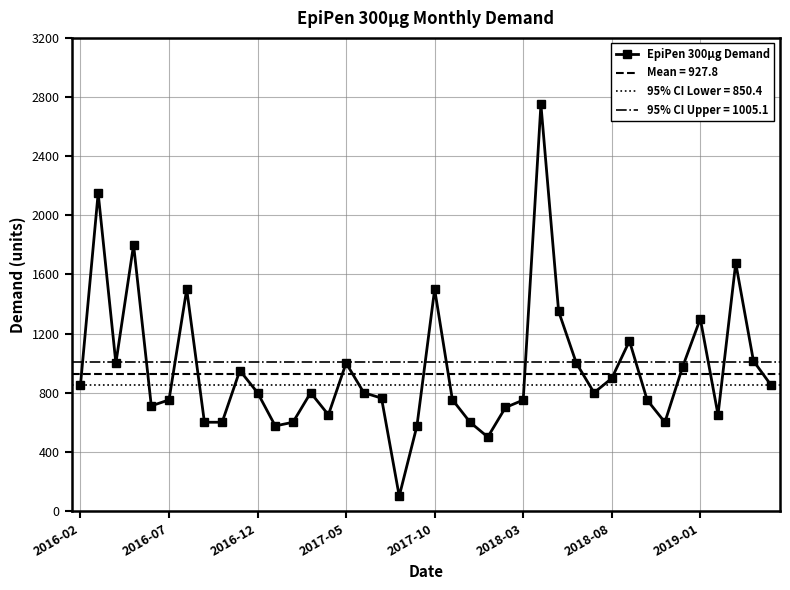

What is the maximum value for EpiPen 300μg Demand?

2750